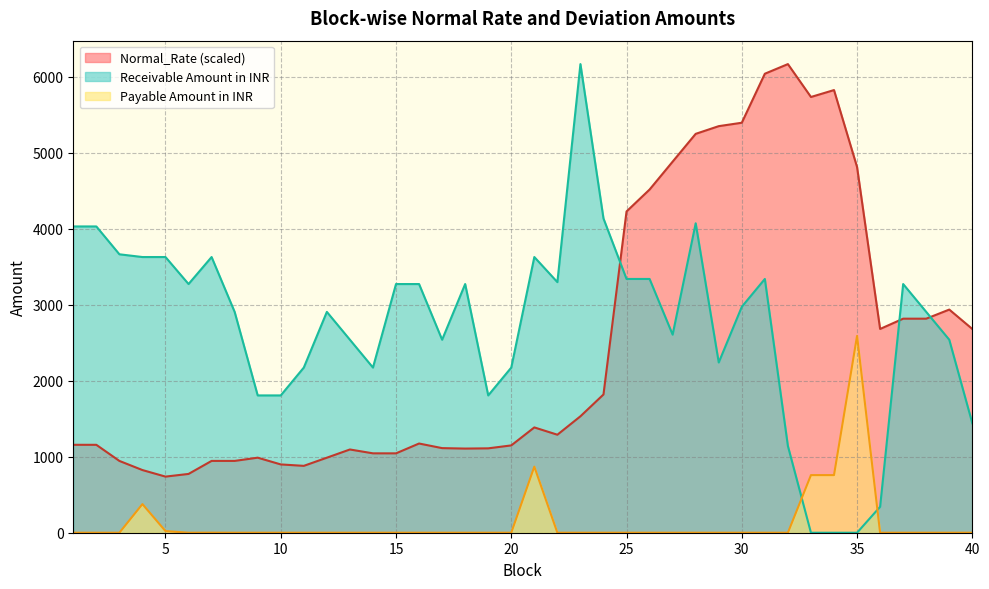

Reading left to right, list all the values displayed in this chart.

Normal_Rate: 1=1156.7	2=1156.6	3=944.6	4=824.4	5=738.3	6=773.4	7=944.8	8=944.8	9=987.3	10=898.6	11=879.8	12=987.1	13=1095.1	14=1044.5	15=1044.3	16=1173.7	17=1113.0	18=1107.1	19=1110.2	20=1148.8	21=1385.3	22=1289.4	23=1531.8	24=1818.9	25=4226.9	26=4515.4	27=4882.2	28=5248.0	29=5349.2	30=5394.0	31=6038.9	32=6165.6	33=5732.9	34=5823.8	35=4811.5	36=2680.8	37=2816.0	38=2816.1	39=2935.9	40=2680.7
Receivable Amount in INR: 1=4029.6	2=4029.6	3=3663.3	4=3627.1	5=3627.1	6=3271.8	7=3627.1	8=2905.4	9=1806.4	10=1806.4	11=2172.8	12=2905.4	13=2539.1	14=2172.8	15=3271.8	16=3271.8	17=2539.1	18=3271.8	19=1806.4	20=2172.8	21=3627.1	22=3296.9	23=6165.6	24=4134.3	25=3338.7	26=3338.7	27=2606.1	28=4071.4	29=2239.7	30=2972.4	31=3338.7	32=1140.8	33=0.0	34=0.0	35=0.0	36=341.1	37=3271.8	38=2905.4	39=2539.1	40=1440.1
Payable Amount in INR: 1=0.0	2=0.0	3=0.0	4=376.5	5=21.7	6=0.0	7=0.8	8=0.0	9=0.0	10=0.0	11=0.0	12=0.0	13=0.0	14=0.0	15=0.0	16=0.0	17=0.0	18=0.0	19=0.0	20=0.0	21=869.4	22=0.0	23=0.0	24=0.0	25=0.0	26=0.0	27=0.0	28=0.0	29=0.0	30=0.0	31=0.0	32=0.0	33=757.8	34=757.8	35=2589.5	36=0.0	37=0.0	38=0.0	39=0.0	40=0.0